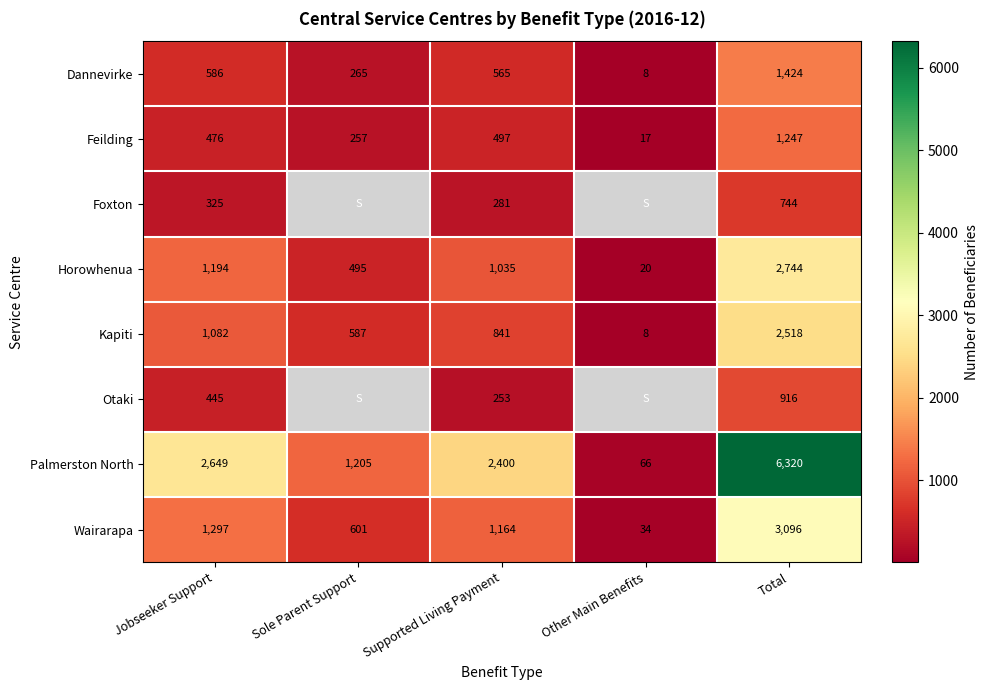

What is the smallest value displayed?

8.0